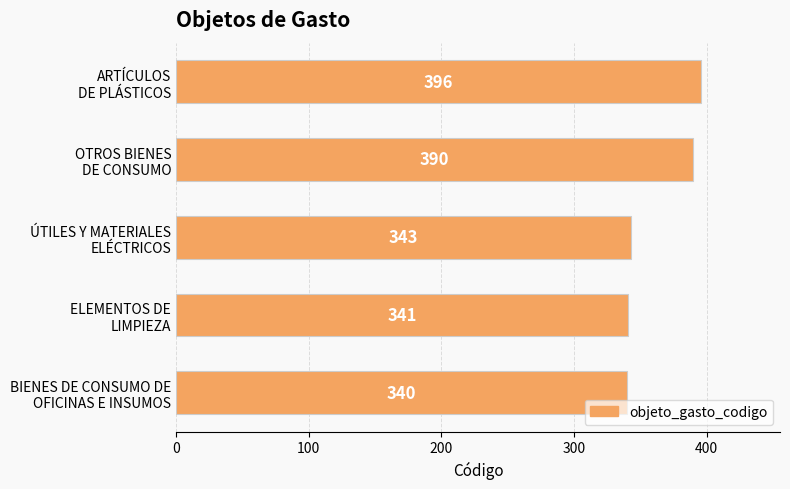

Reading bottom to top, what are all the values shown in this chart?

340	341	343	390	396